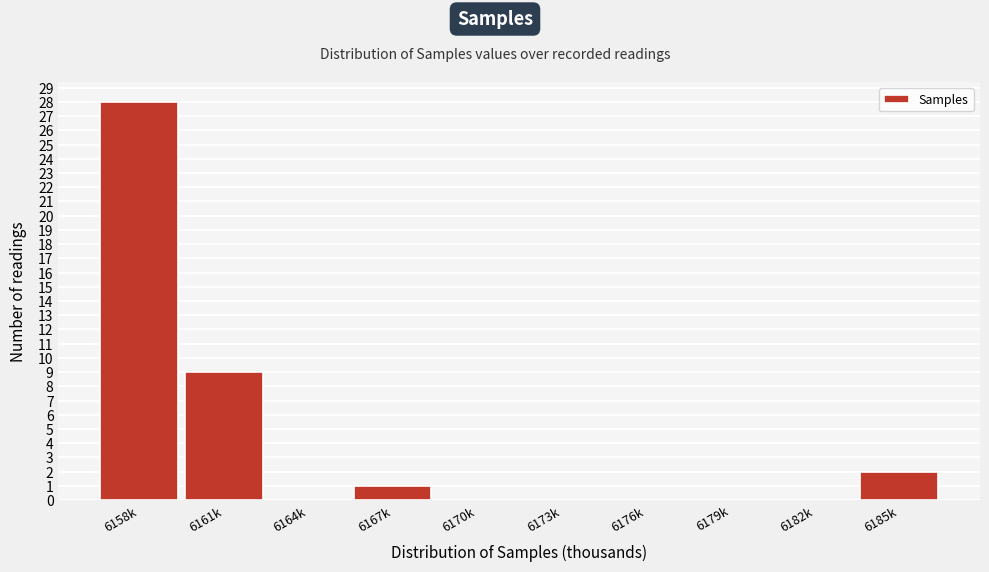

Reading left to right, transcribe all the data shown in this chart.

6158k=28	6161k=9	6164k=0	6167k=1	6170k=0	6173k=0	6176k=0	6179k=0	6182k=0	6185k=2